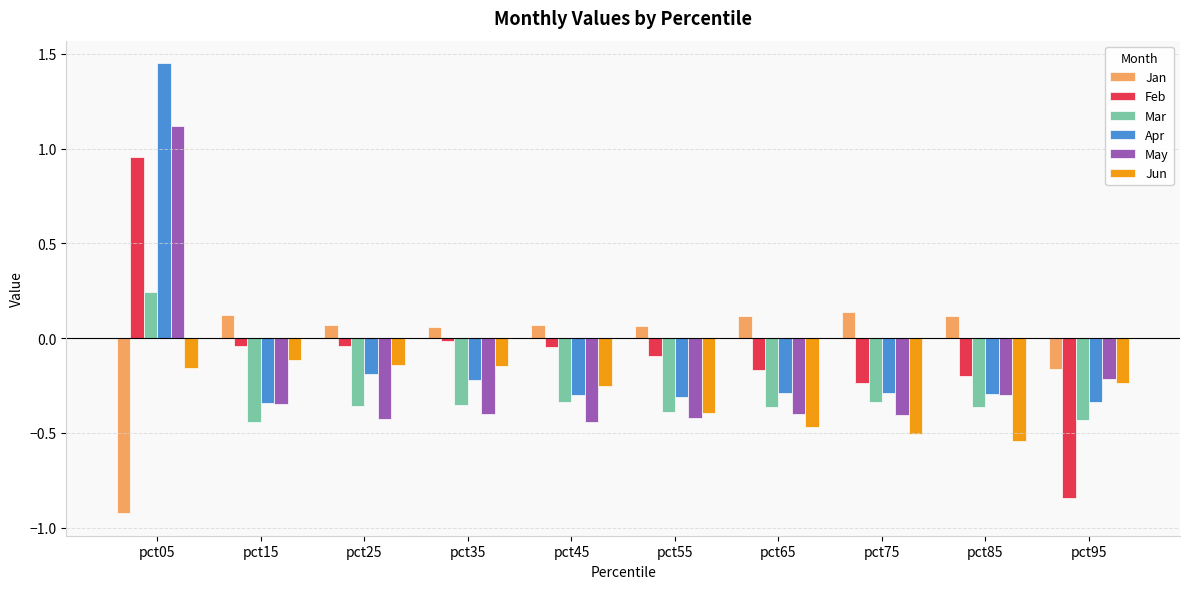

Which series changed the most between pct15 and pct65?

Jun